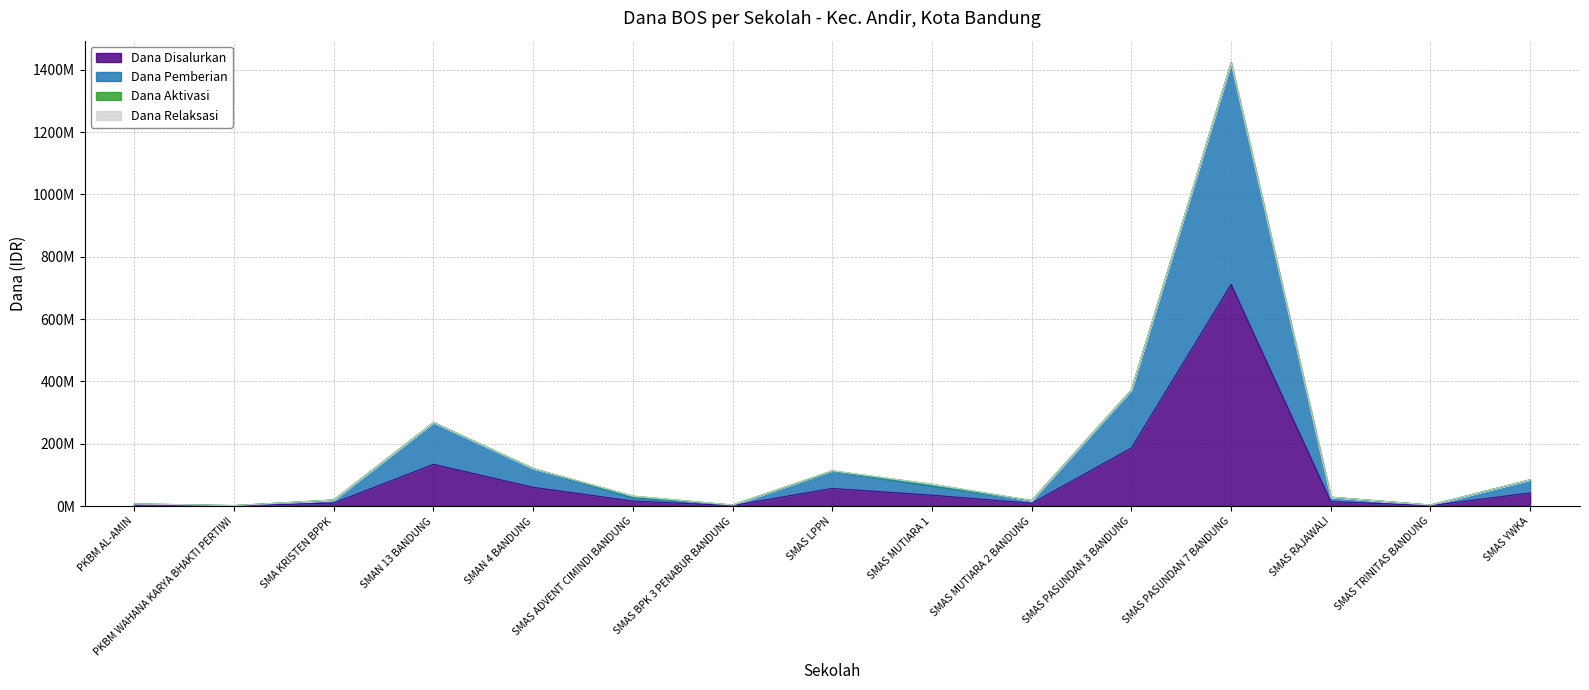

Between PKBM AL-AMIN and SMAS LPPN, which series saw the biggest shift?

Dana Pemberian